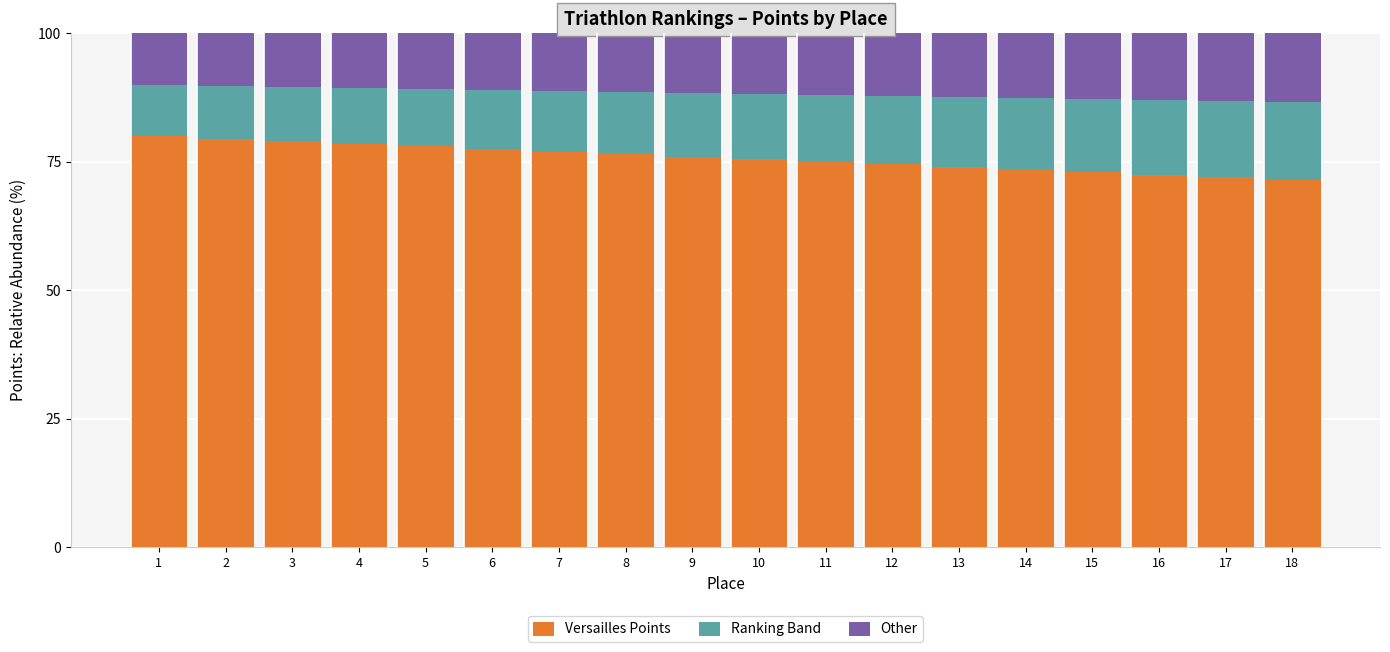

Does the chart contain any negative values?

No